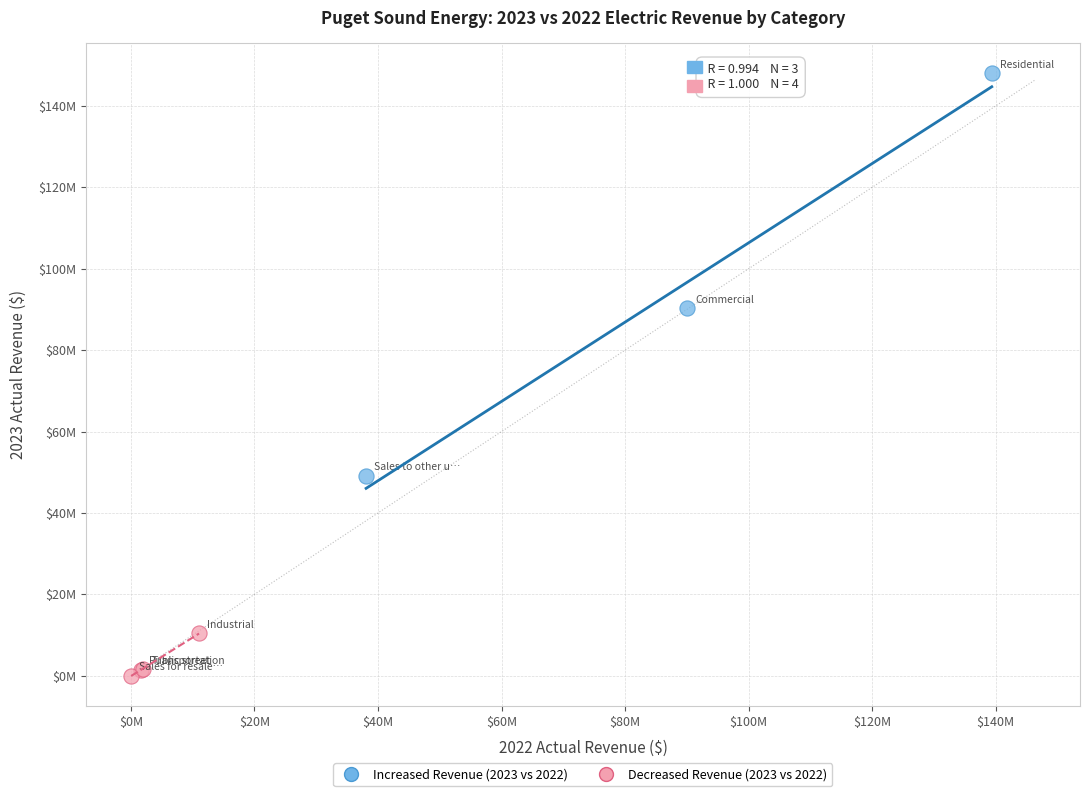

Which series reaches the minimum Y coordinate?

Decreased Revenue (2023 vs 2022)